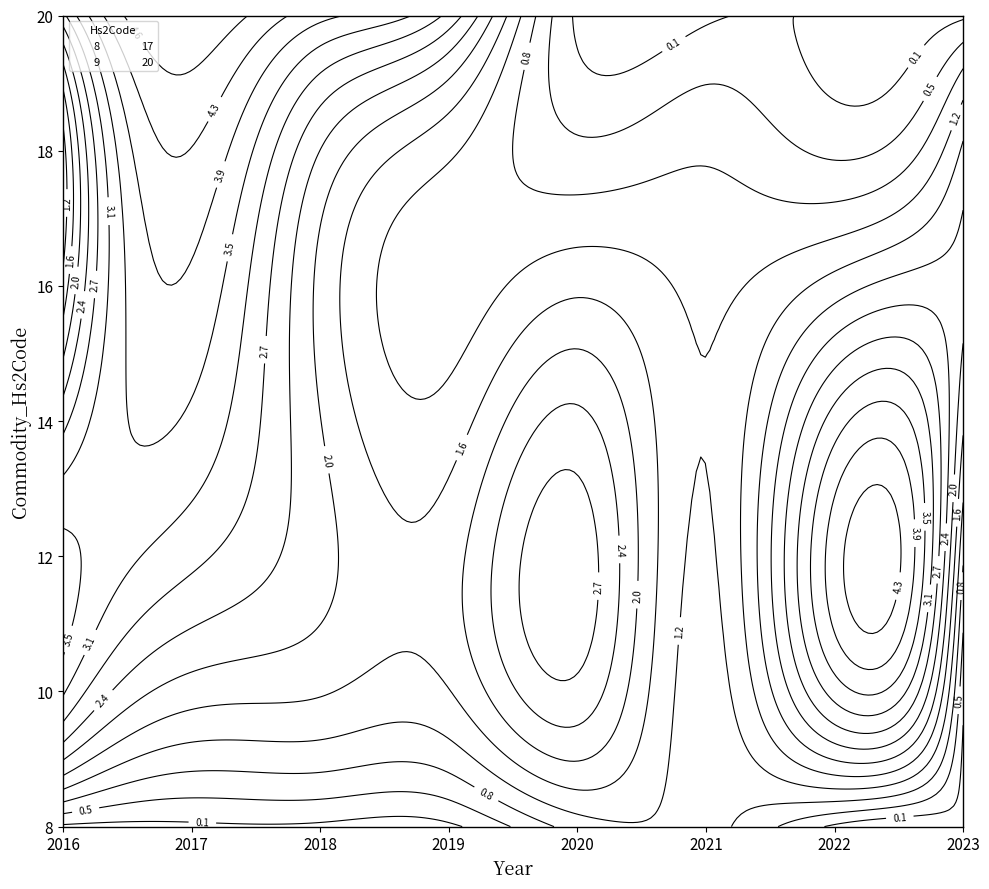

True or false: Commodity_Hs6Code has more than 2 points higher than both neighbors.

False